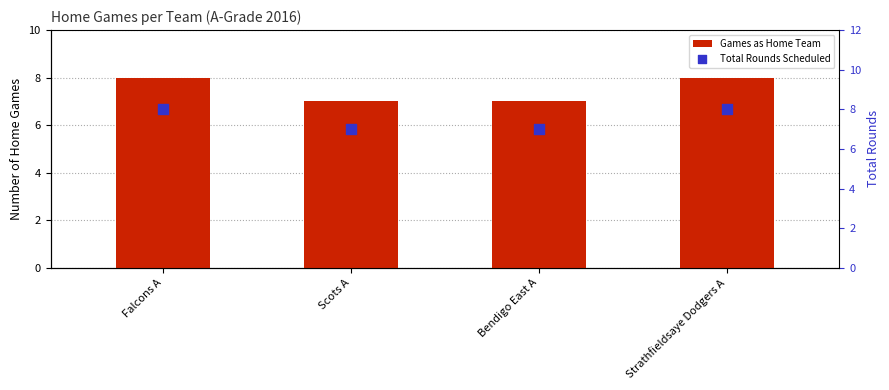

At which category is the sum across all series the highest?

Falcons A